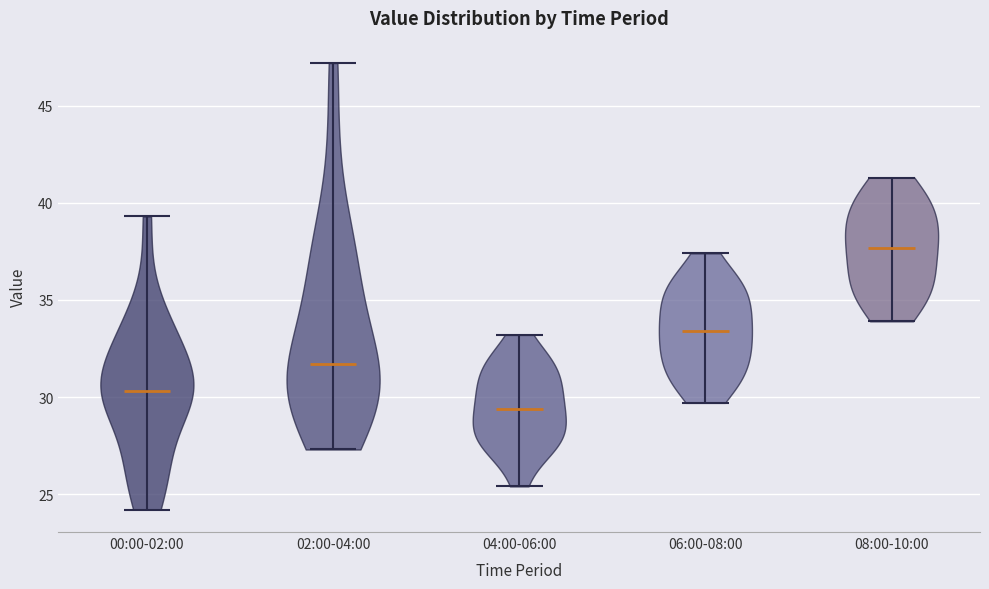

Reading left to right, read every violin against the y-axis: where its median line is, and the lowest and highest points it reaches. The values are not printed on the chart, so give them approximately, as read against the axis.

00:00-02:00: median line 30.5, lowest point 24.0, highest point 39.5
02:00-04:00: median line 31.5, lowest point 27.5, highest point 47.0
04:00-06:00: median line 29.5, lowest point 25.5, highest point 33.0
06:00-08:00: median line 33.5, lowest point 29.5, highest point 37.5
08:00-10:00: median line 37.5, lowest point 34.0, highest point 41.5